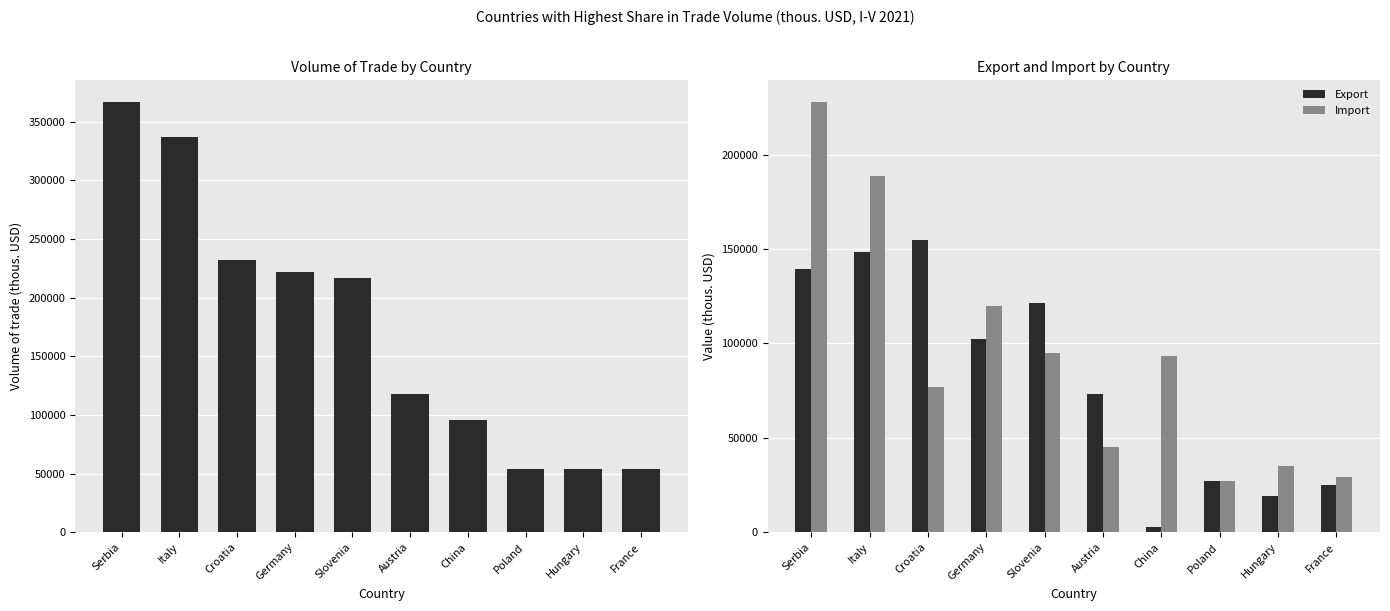

What is the label of the 2nd bar from the right?

Hungary